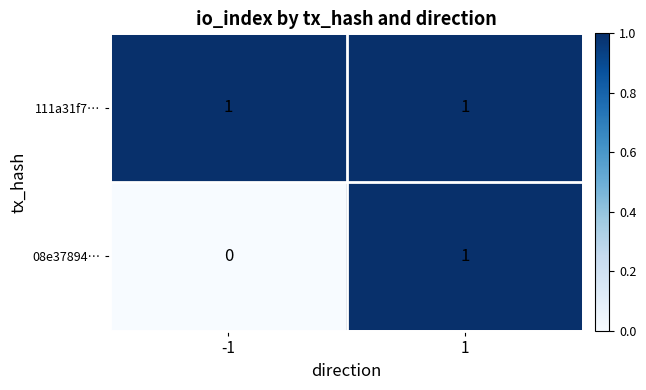

Rank the series at -1 from lowest to highest value.

08e37894…, 111a31f7…